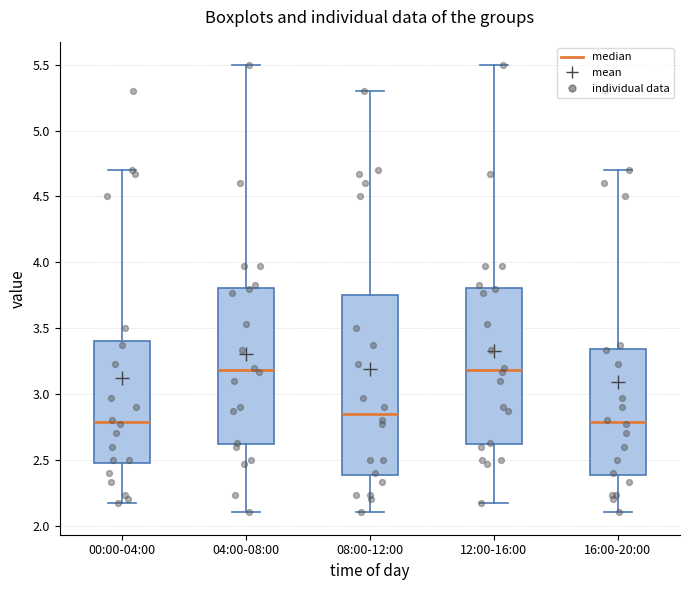

Comparing the boxes themselves (not the whiskers), which one is the tallest?

08:00-12:00